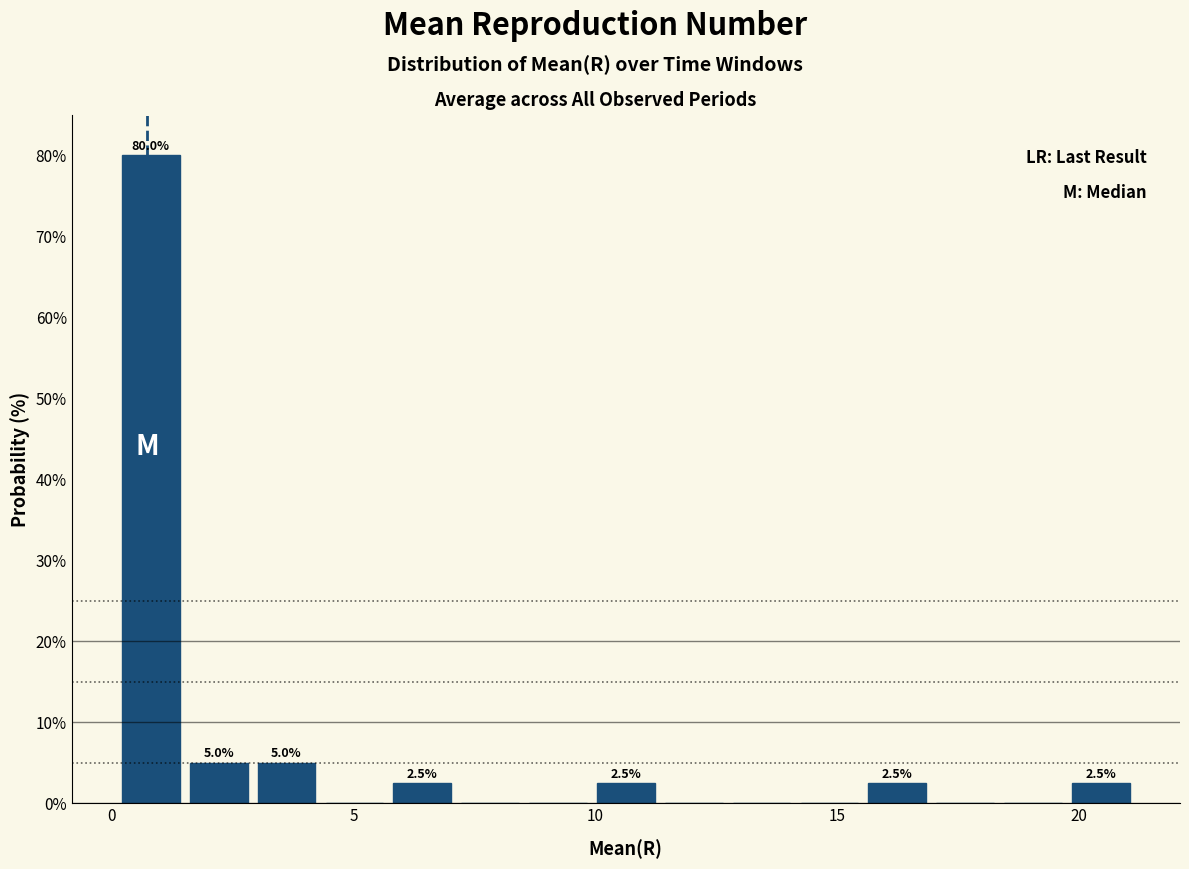

Read against the x-axis, roughly where is the centre of the tallest bar?

1.0